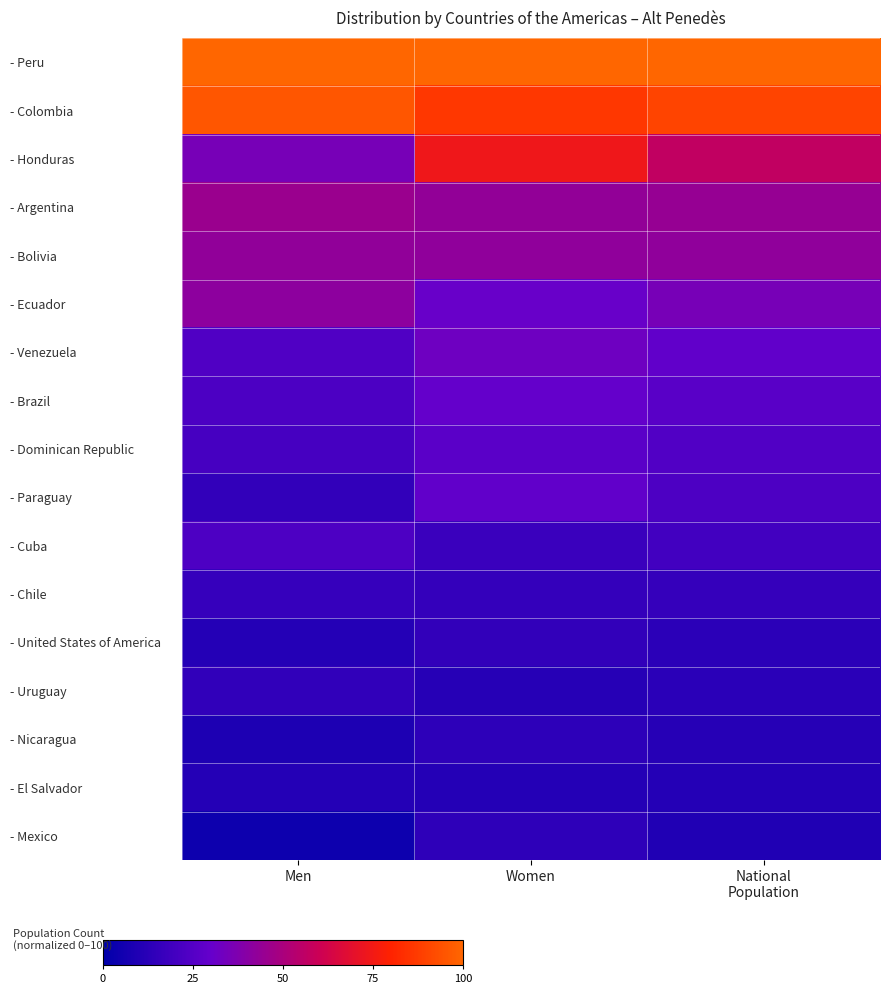

How many categories are shown in the chart?

3